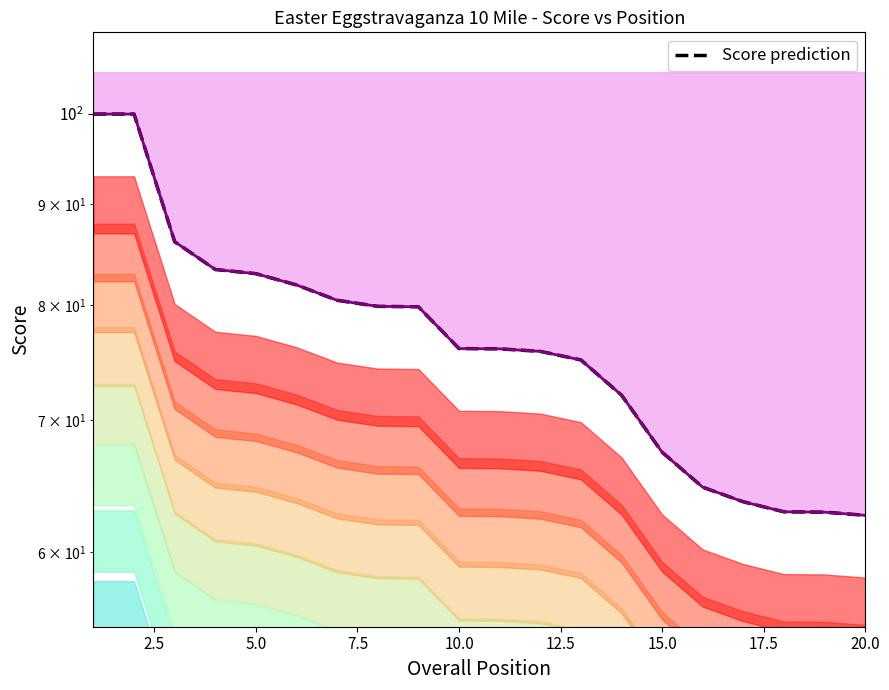

Between 17.5 and 7.5, which is larger?

7.5